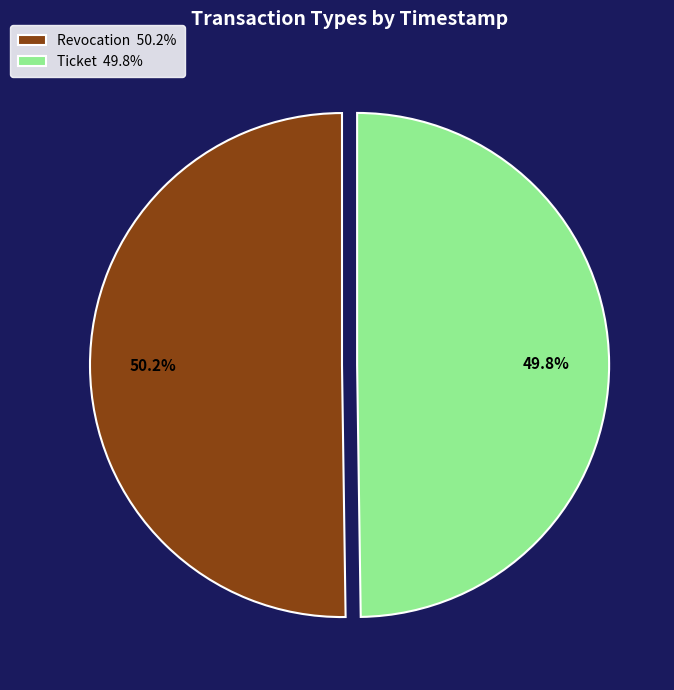

Is there any slice that represents more than half of the pie?

Yes